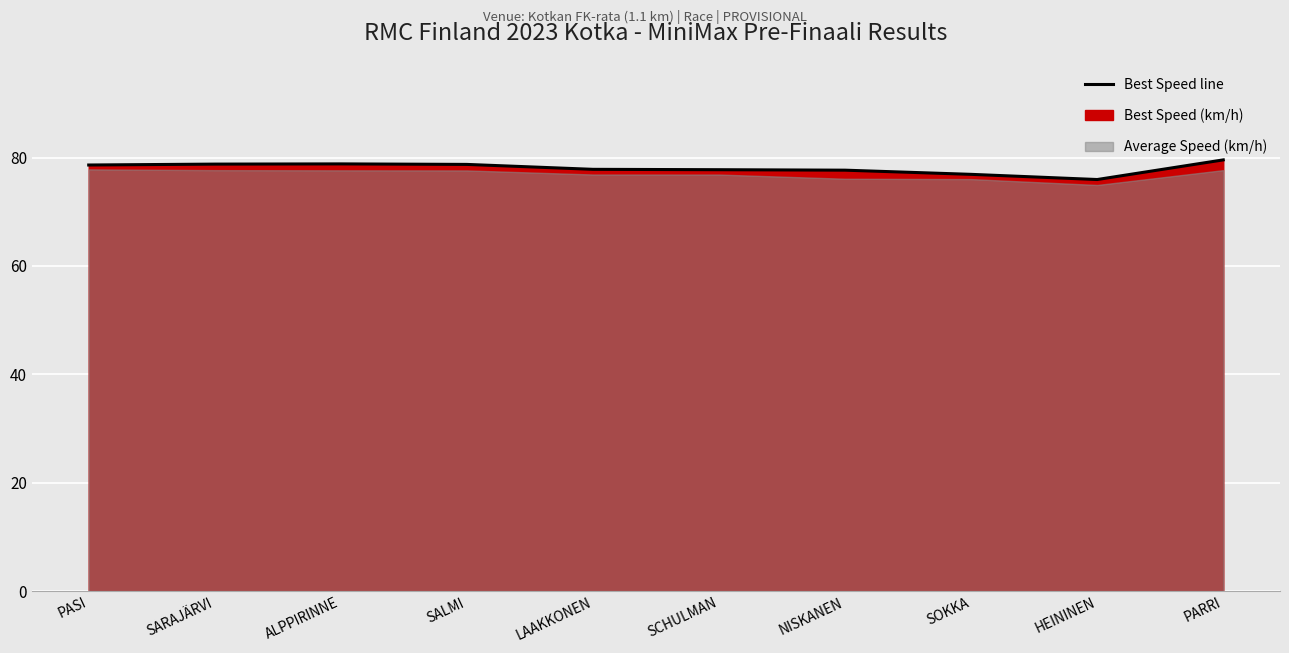

How many data points are less than 78?

5